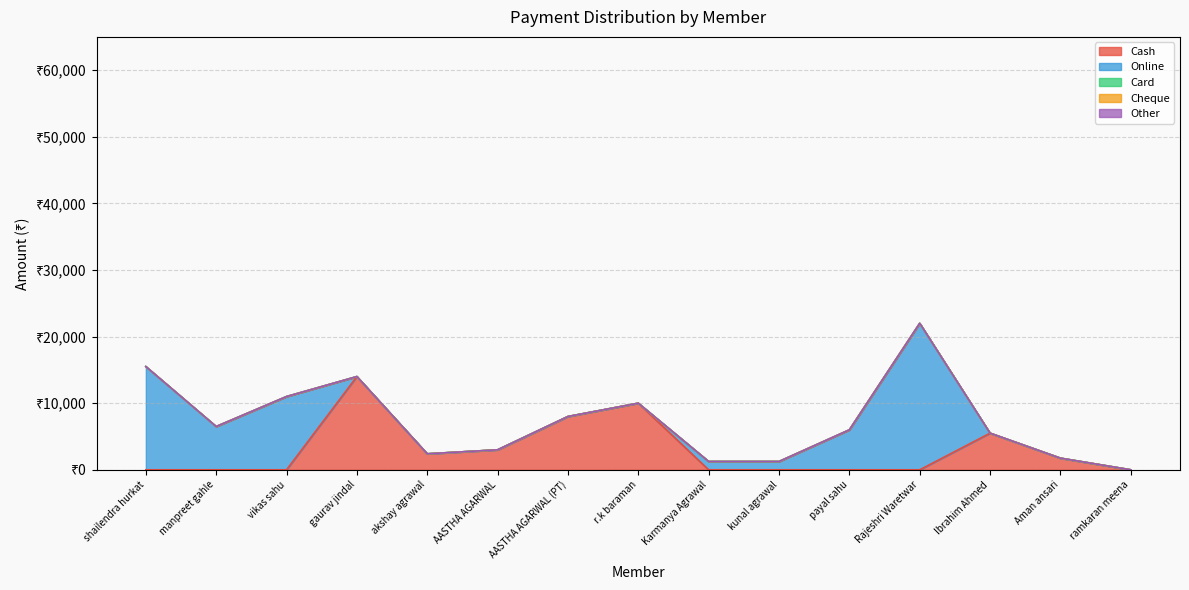

What is the spread (max minus min) of values at gaurav jindal?

14000